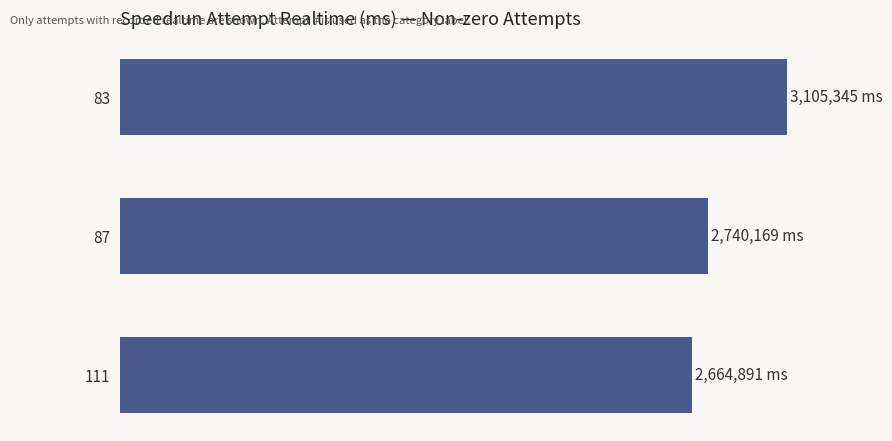

Does the chart contain any negative values?

No